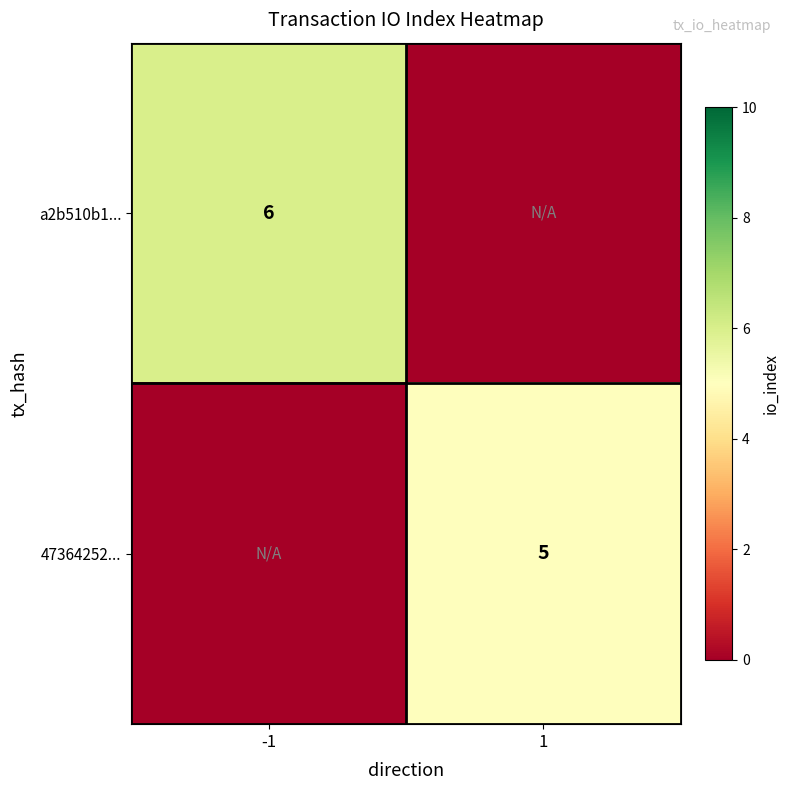

At how many categories does at least one series exceed 0?

2